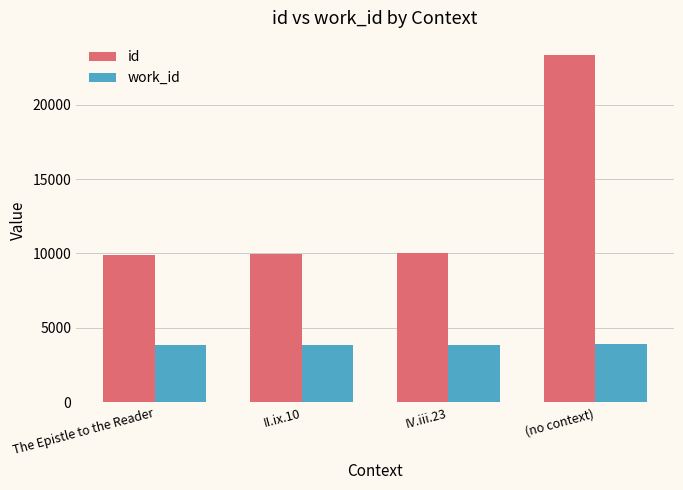

What is the label of the 2nd bar from the right?

IV.iii.23